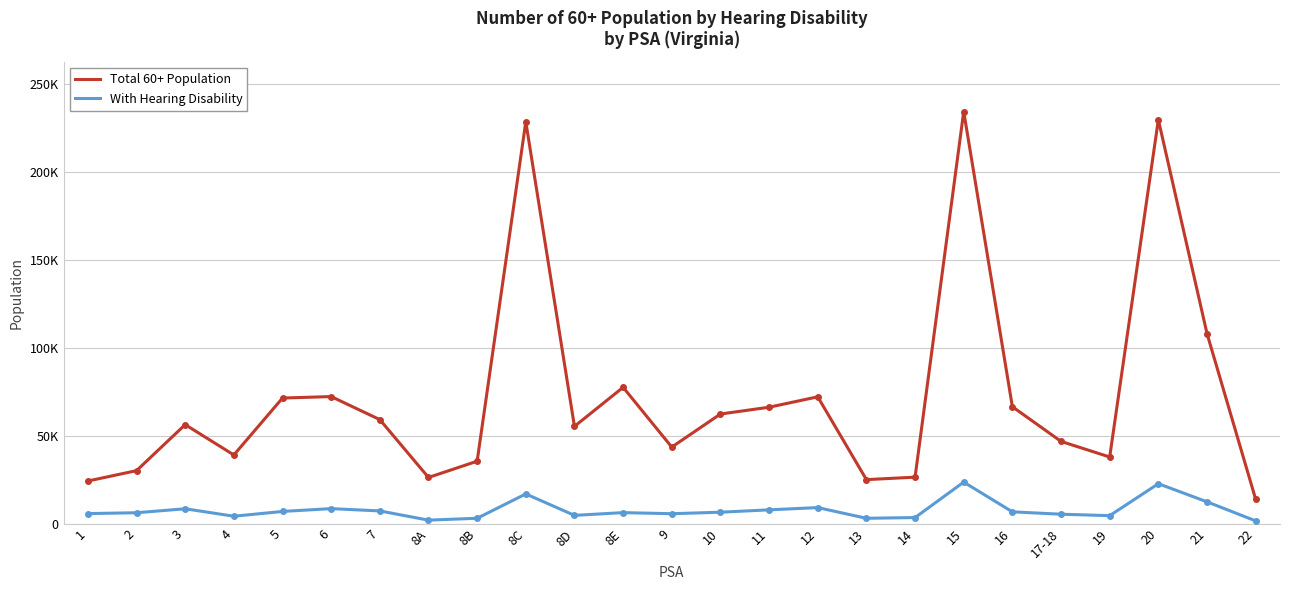

Rank the categories by Total 60+ Population value from lowest to highest.

22, 1, 13, 8A, 14, 2, 8B, 19, 4, 9, 17-18, 8D, 3, 7, 10, 11, 16, 5, 12, 6, 8E, 21, 8C, 20, 15